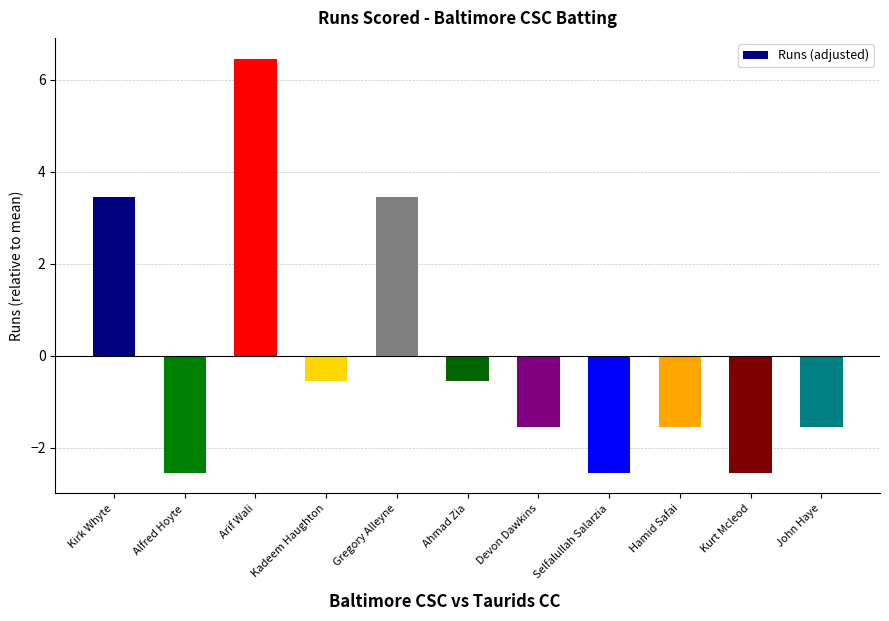

How many values exceed -1?

5